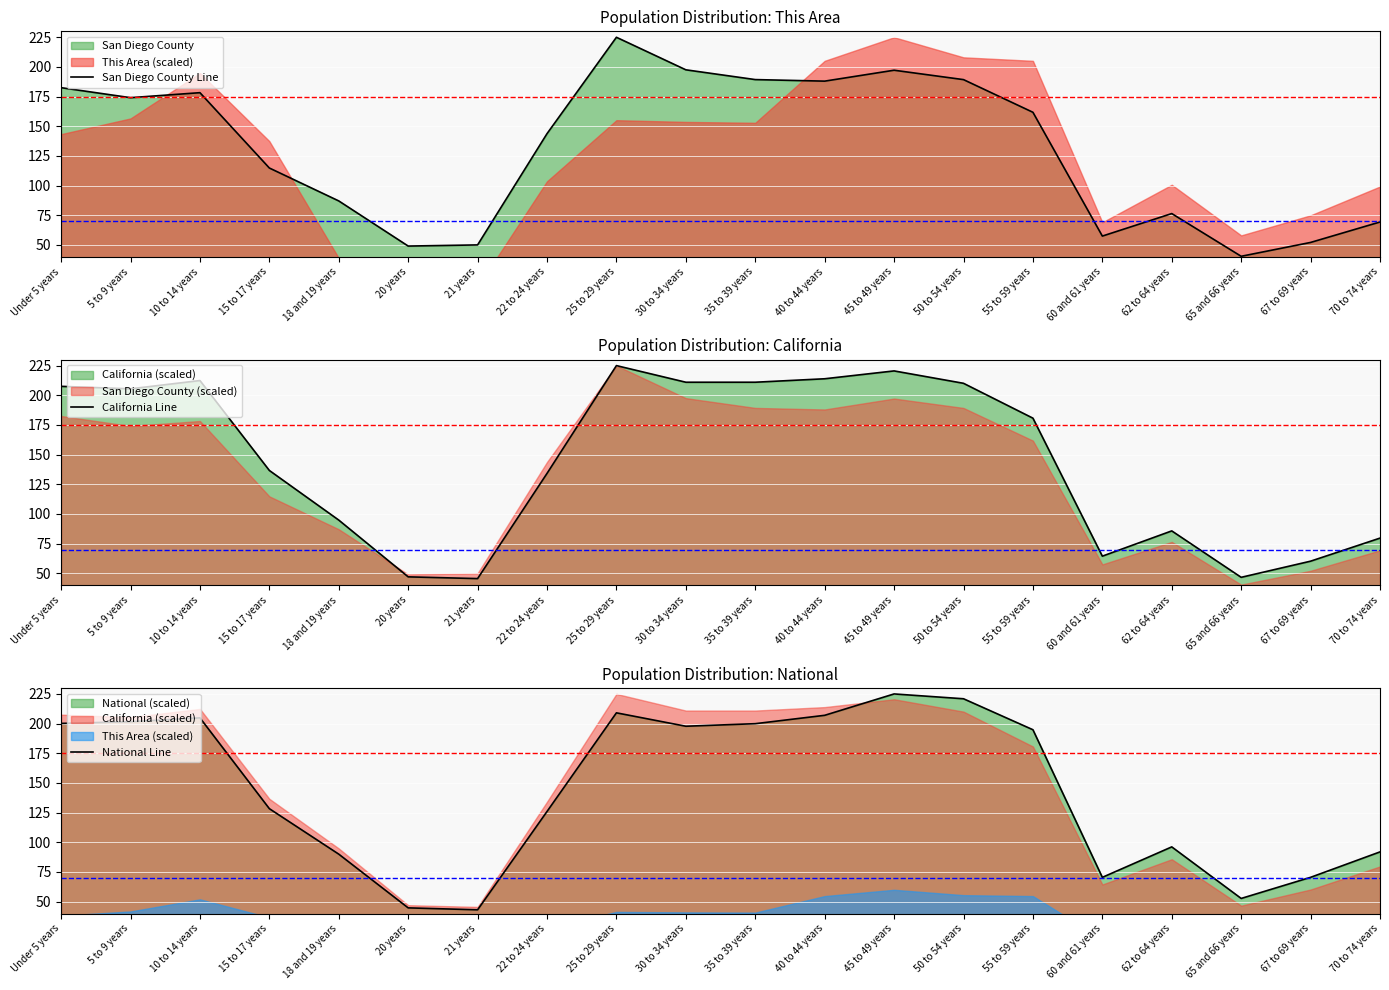

What is the difference between the maximum and second lowest values in the San Diego County Line series?

175.9